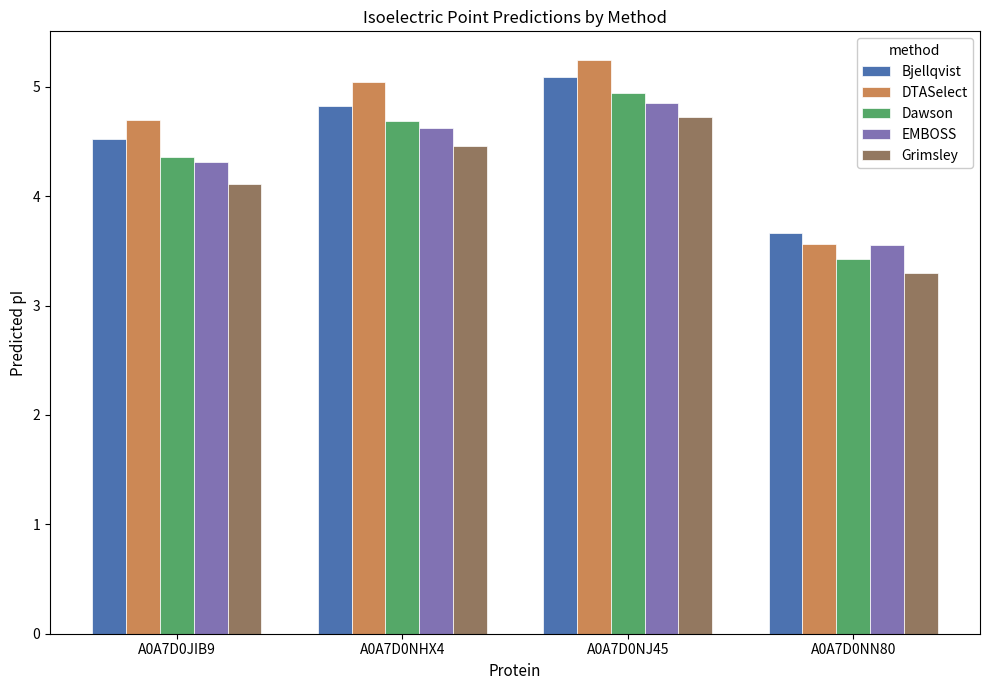

At which category does the chart reach its minimum across all series?

A0A7D0NN80